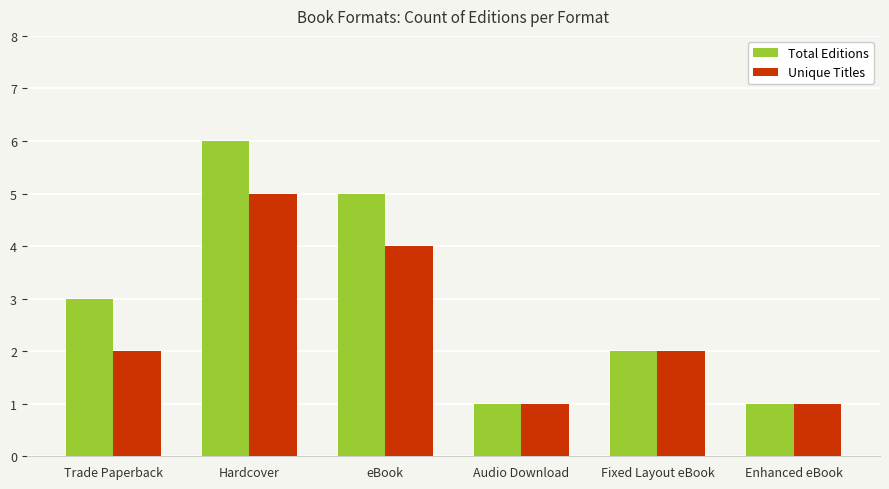

The Total Editions series shows 8 at eBook. True or false?

False